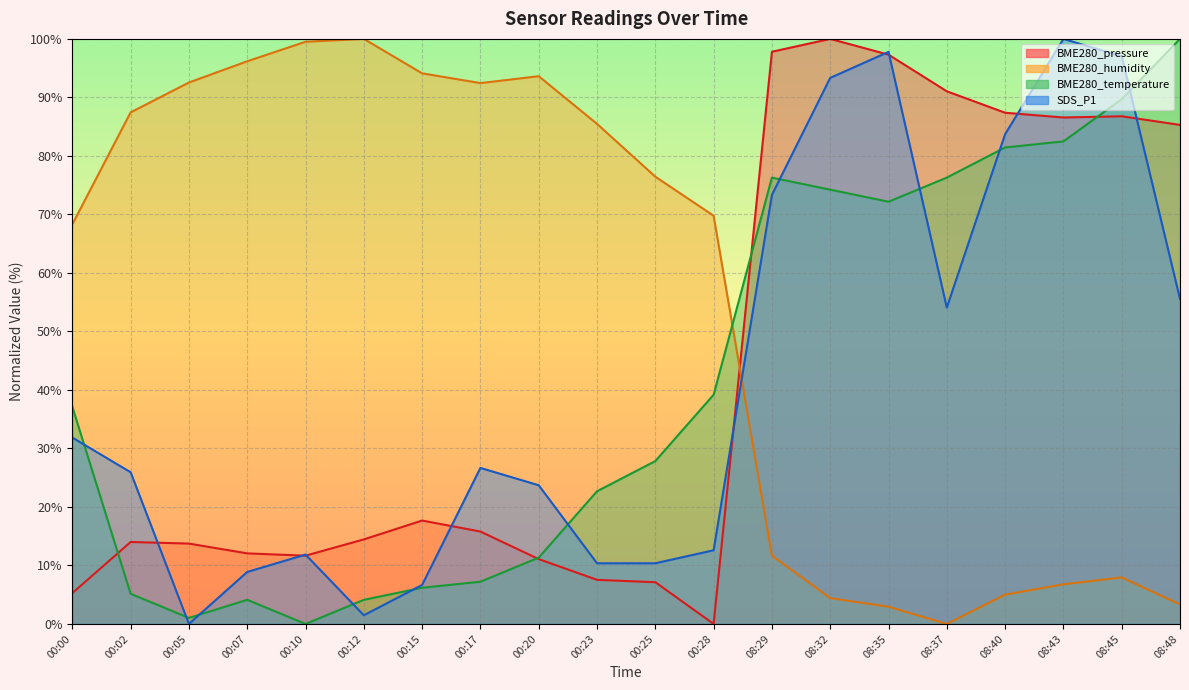

Rank the series by their maximum value, from highest to lowest.

BME280_pressure, BME280_humidity, BME280_temperature, SDS_P1